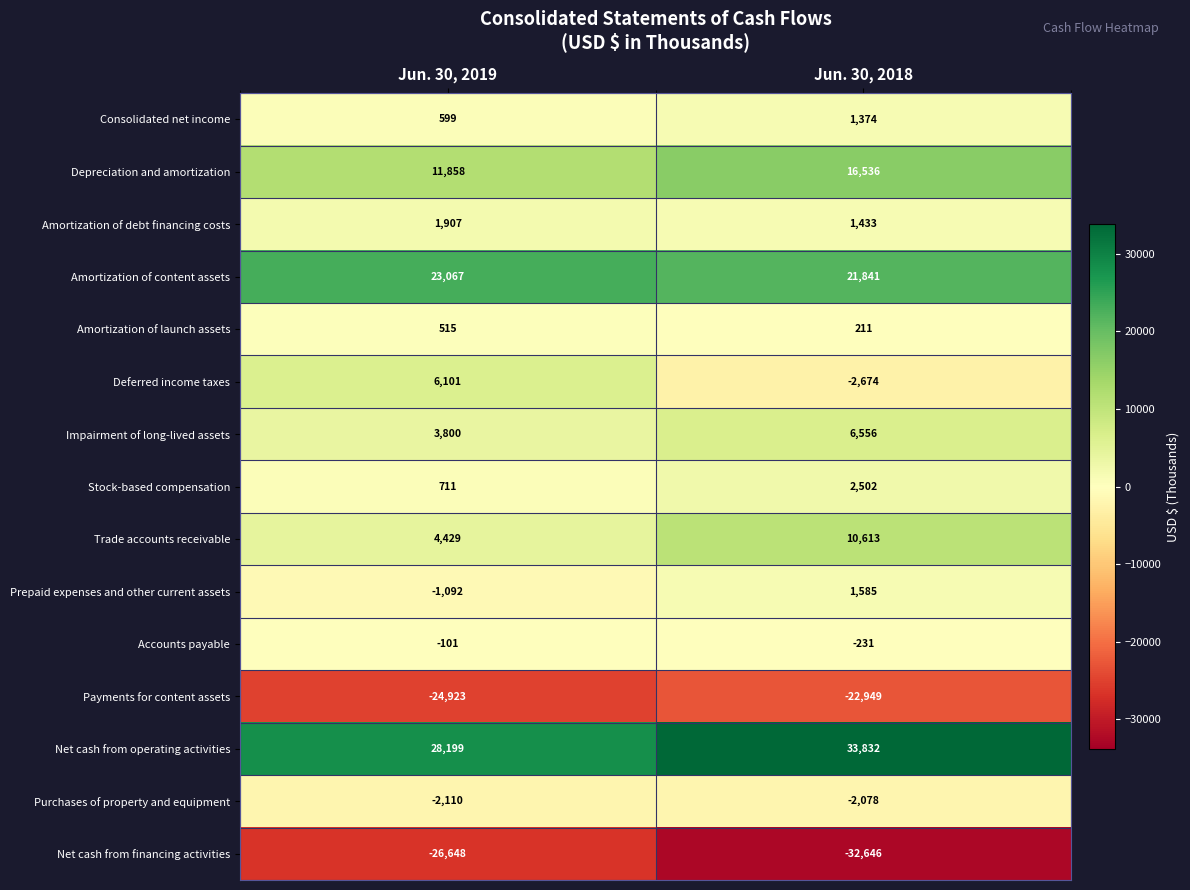

Reading left to right, extract all data points from this chart.

Consolidated net income: 599	1374
Depreciation and amortization: 11858	16536
Amortization of debt financing costs: 1907	1433
Amortization of content assets: 23067	21841
Amortization of launch assets: 515	211
Deferred income taxes: 6101	-2674
Impairment of long-lived assets: 3800	6556
Stock-based compensation: 711	2502
Trade accounts receivable: 4429	10613
Prepaid expenses and other current assets: -1092	1585
Accounts payable: -101	-231
Payments for content assets: -24923	-22949
Net cash from operating activities: 28199	33832
Purchases of property and equipment: -2110	-2078
Net cash from financing activities: -26648	-32646